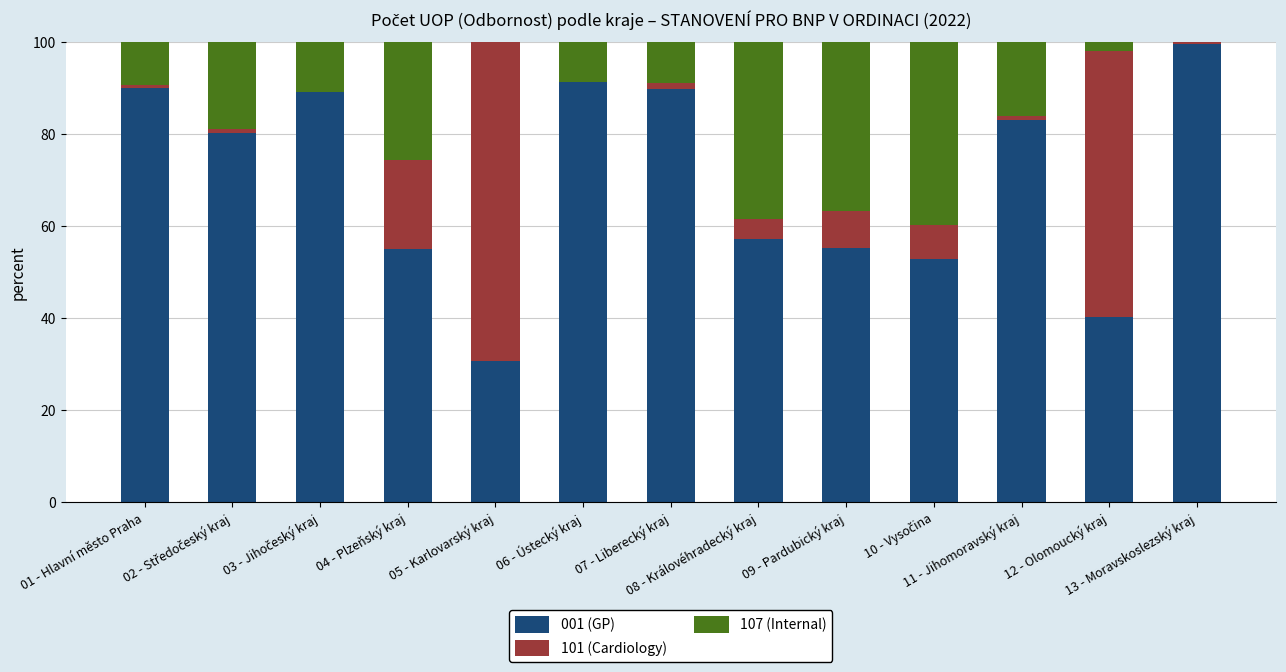

What is the maximum value for 001 (GP)?

99.5